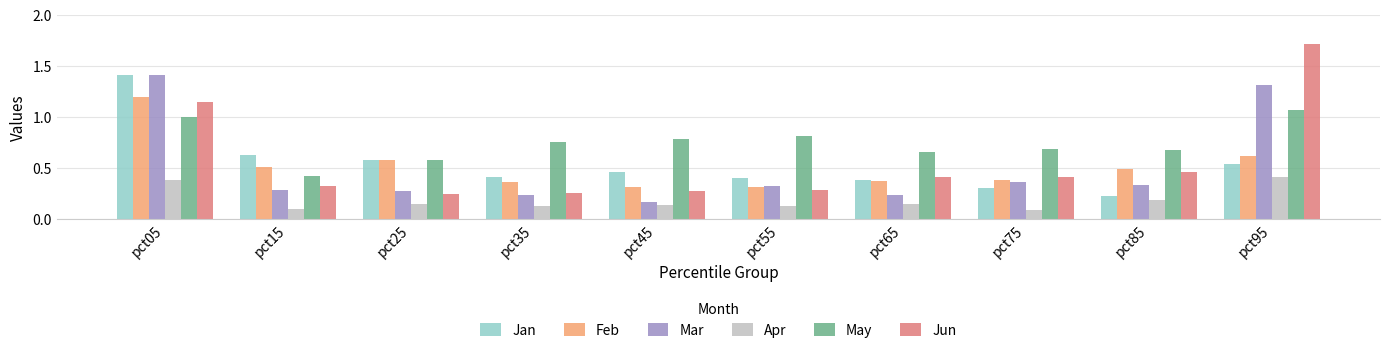

Where is May nearest to the value 0?

pct15